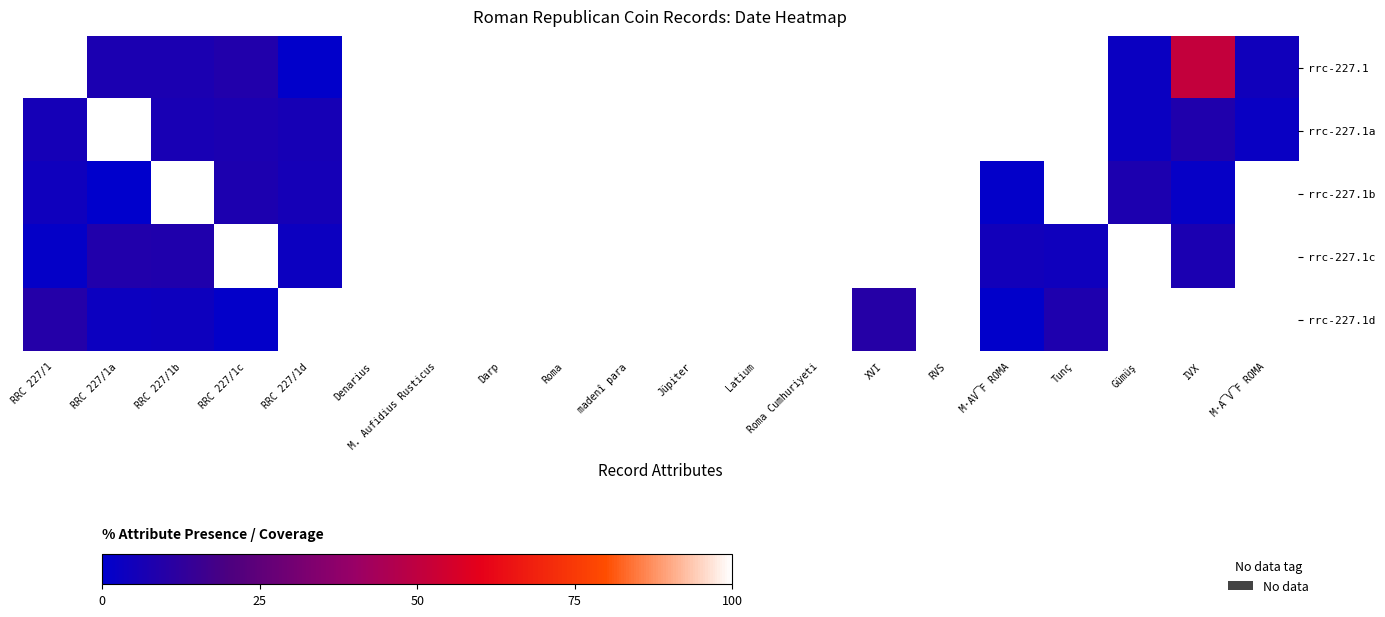

How many categories are shown in the chart?

20